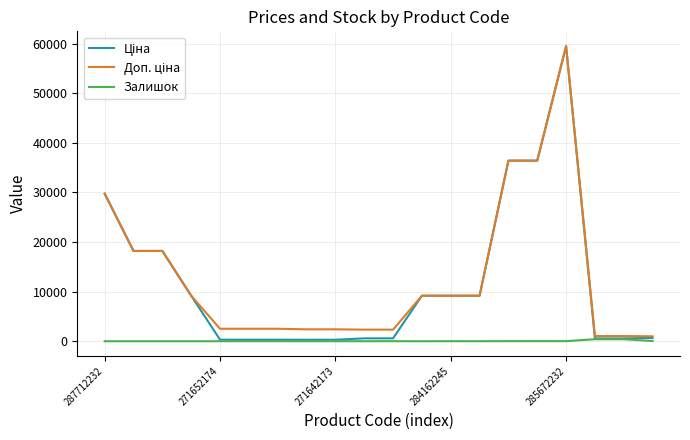

What is the maximum value shown in the chart?

59523.0